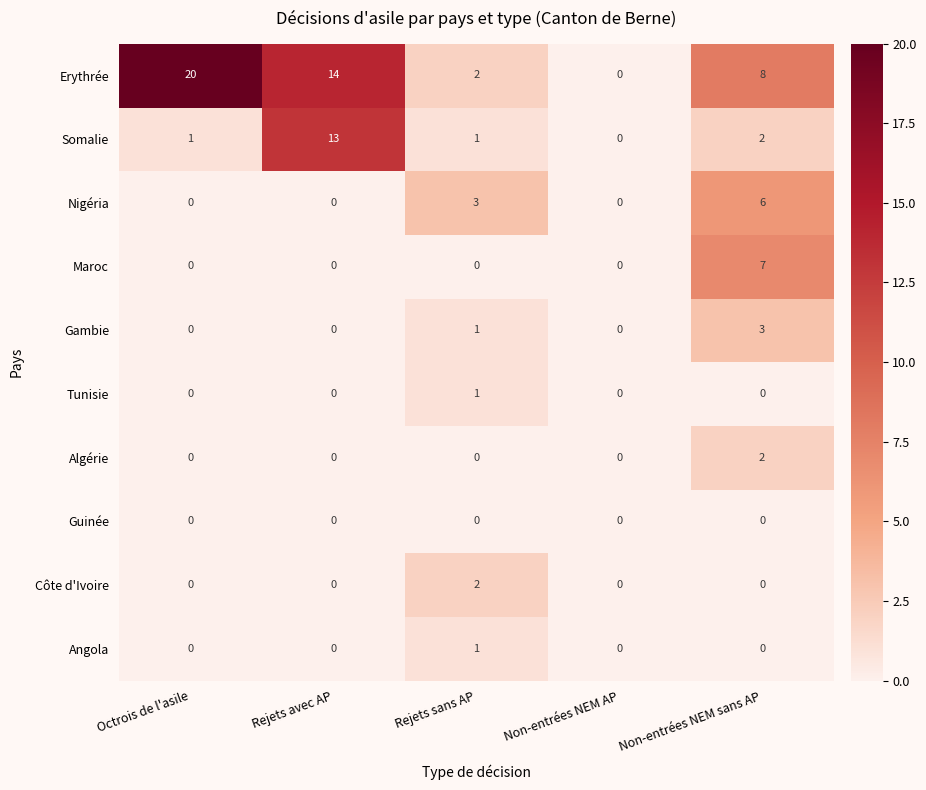

Which series has the largest range (max minus min)?

Erythrée